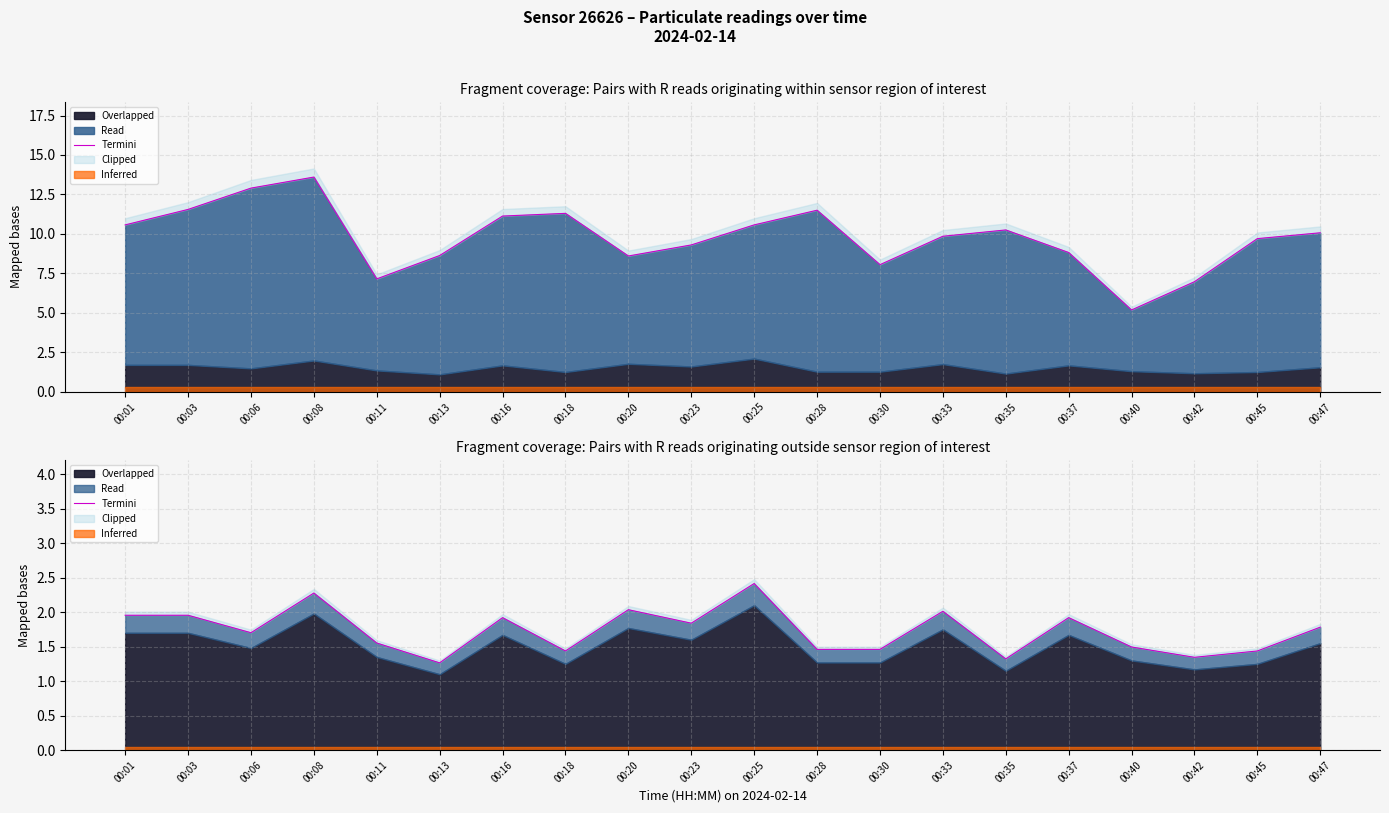

The chart shows a value of 2.0 at 00:03. True or false?

True